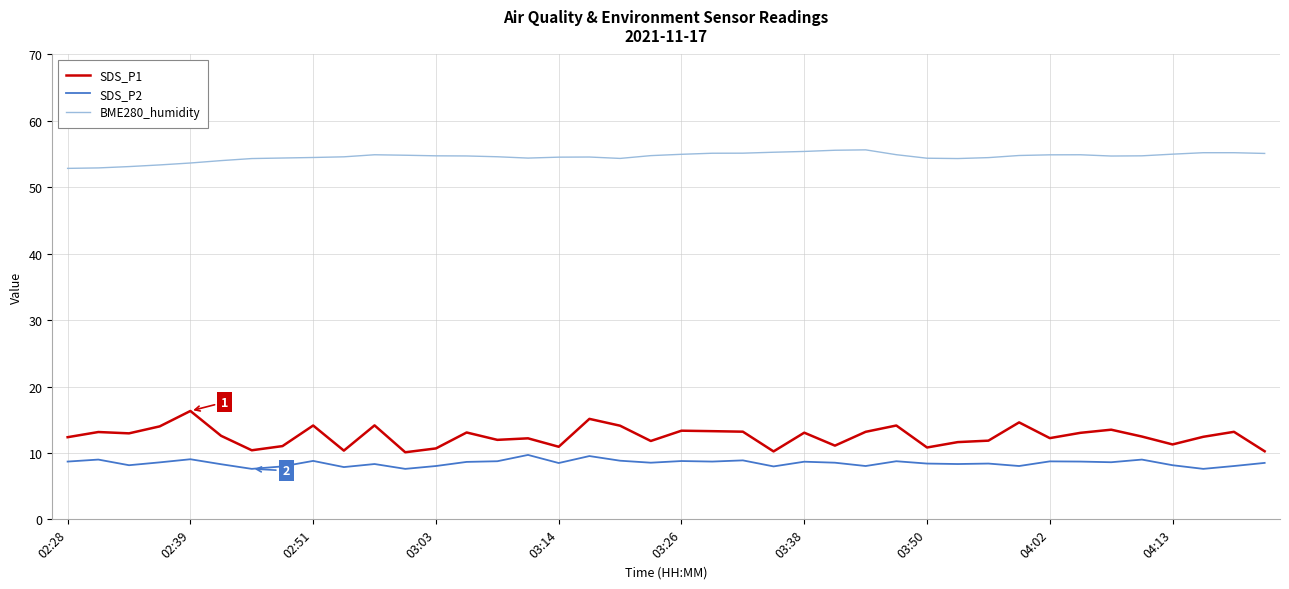

What is the minimum value shown in the chart?

7.6